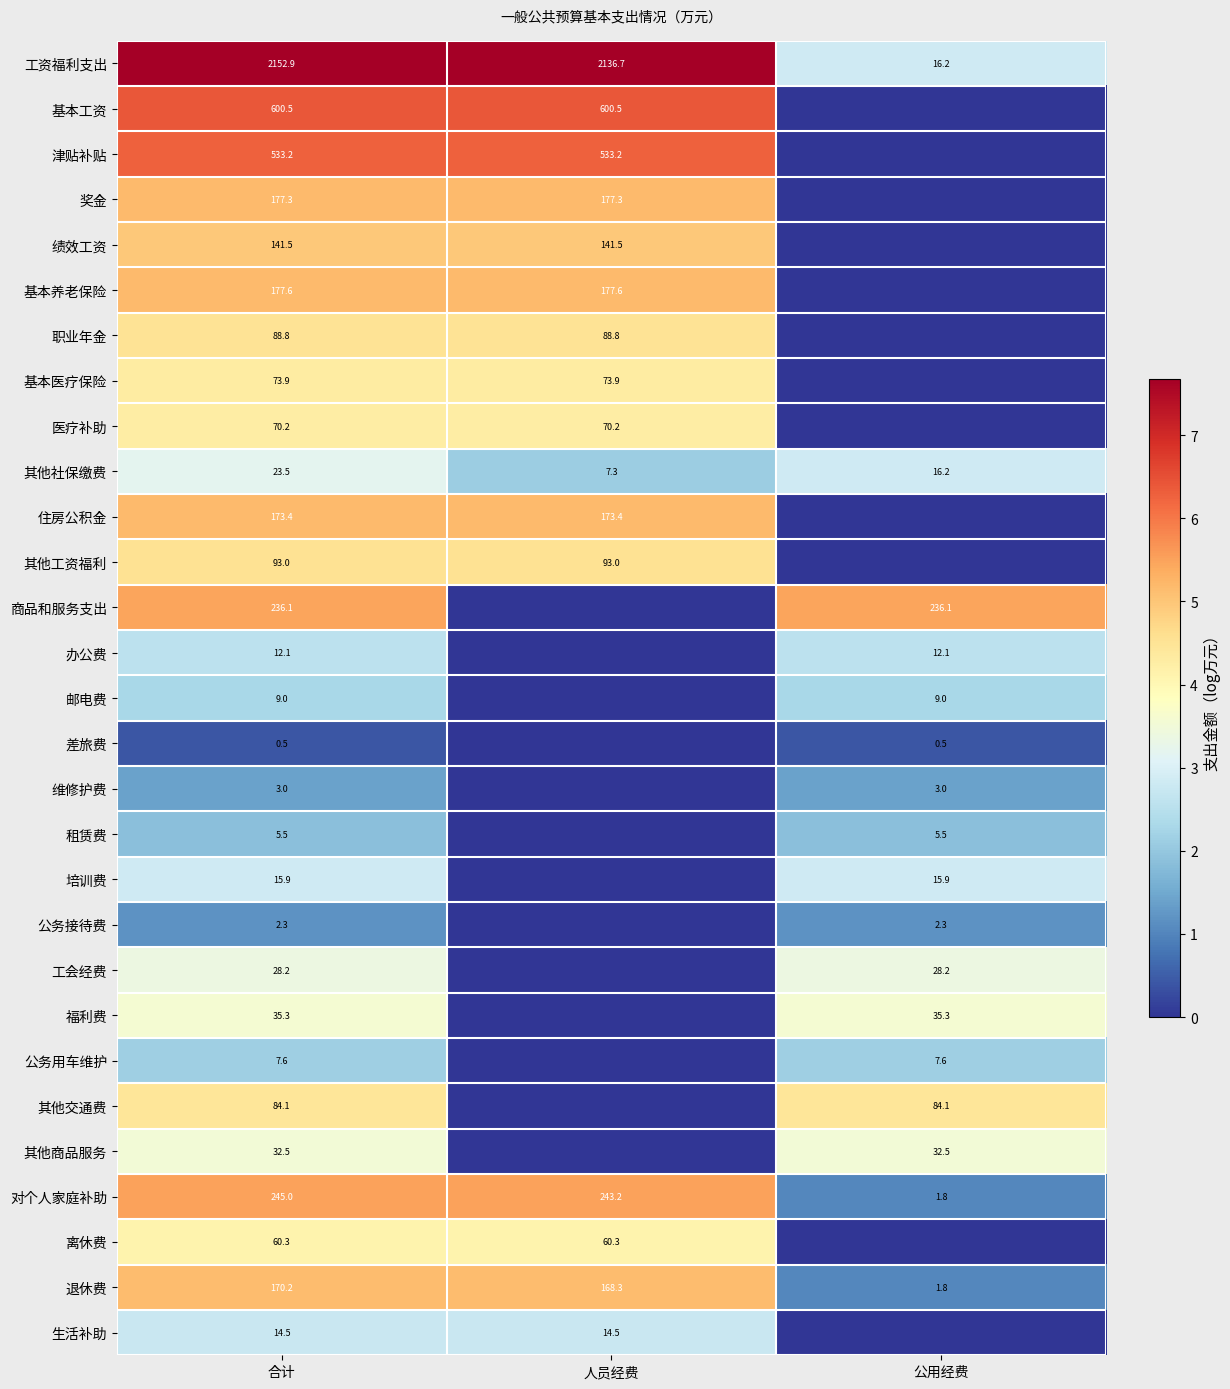

What is the total value across all series at 合计?

5267.9